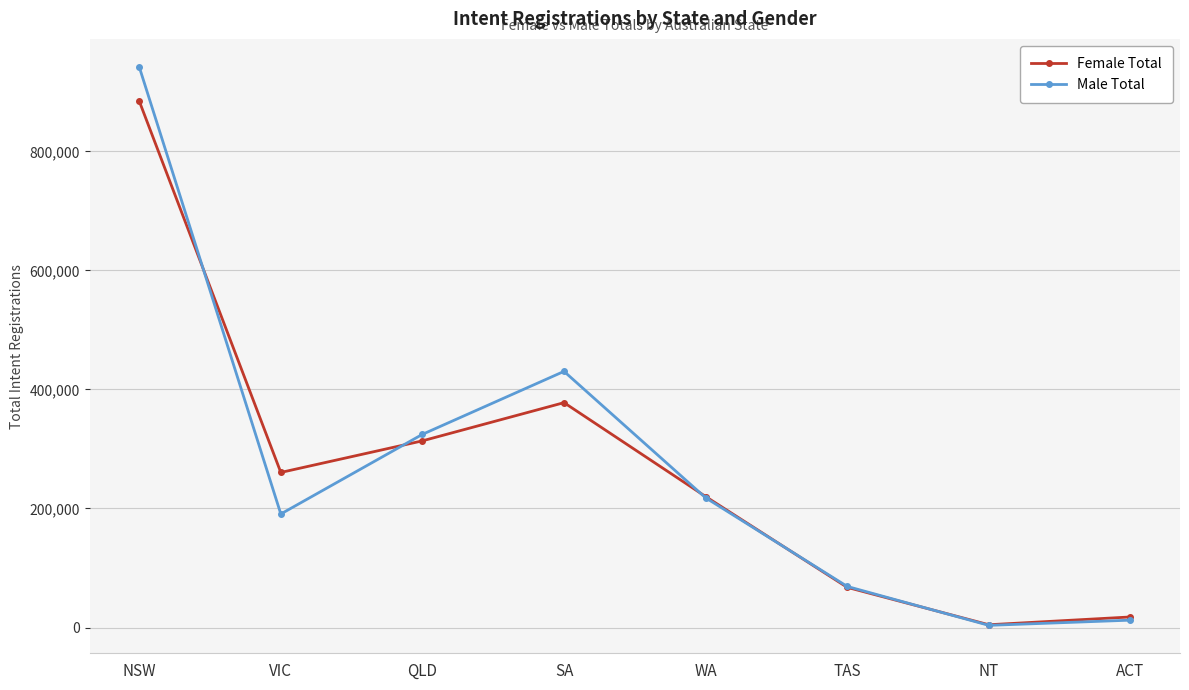

Is the value of Male Total at SA greater than the value of Female Total at QLD?

Yes